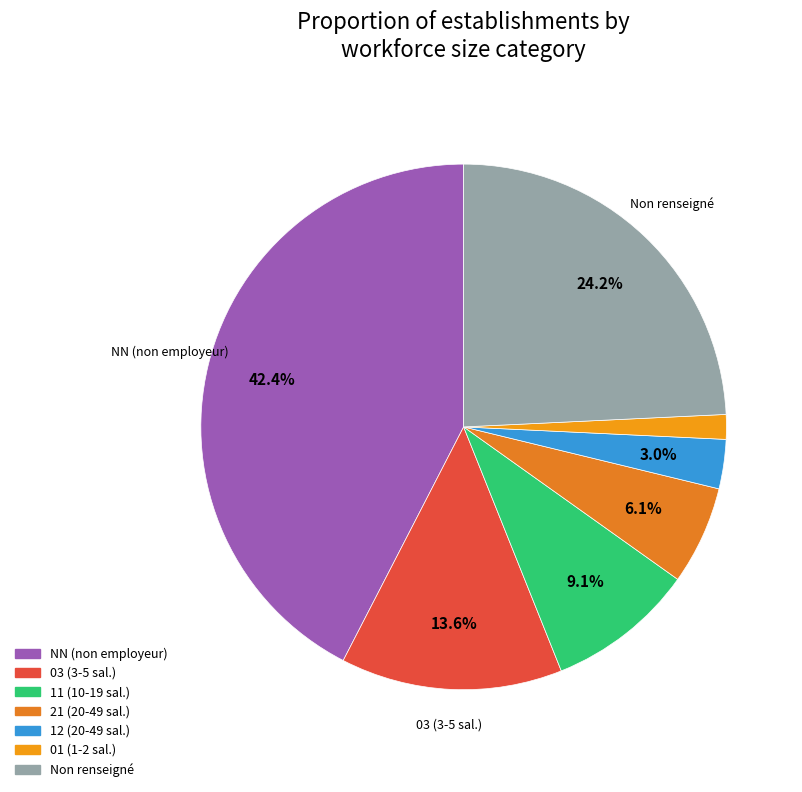

Count the number of slices in the pie.

7